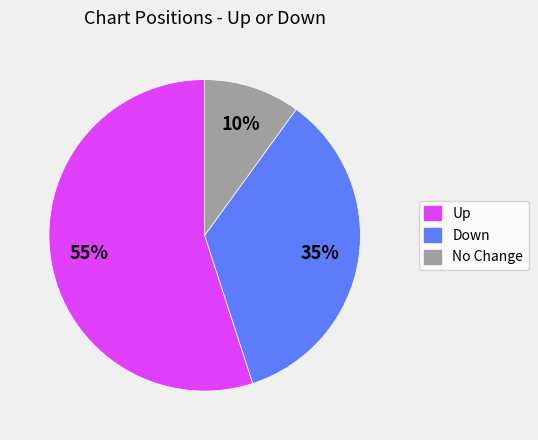

Is there any slice that represents more than half of the pie?

Yes